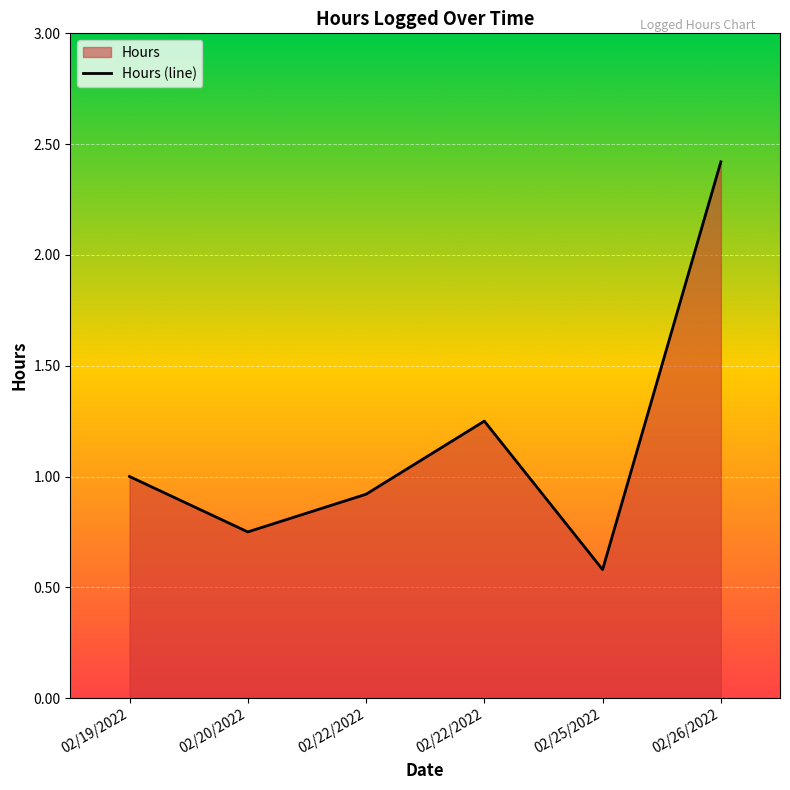

Read the value at 02/19/2022.

1.0